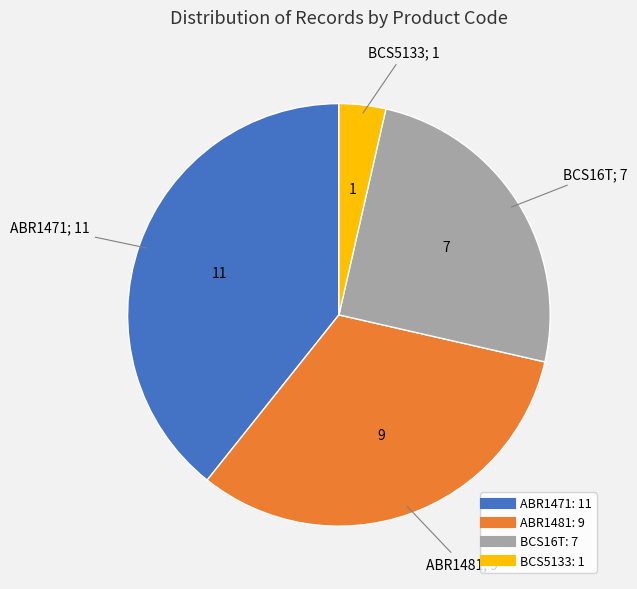

How many segments does this pie chart have?

4